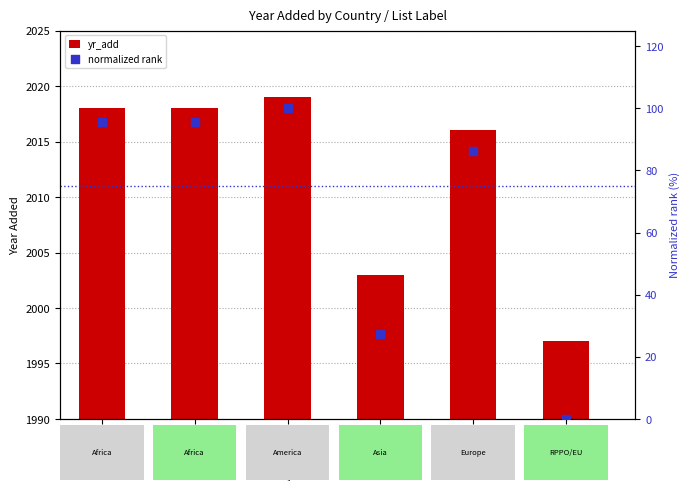

What are all the series names shown in the legend?

yr_add, normalized rank